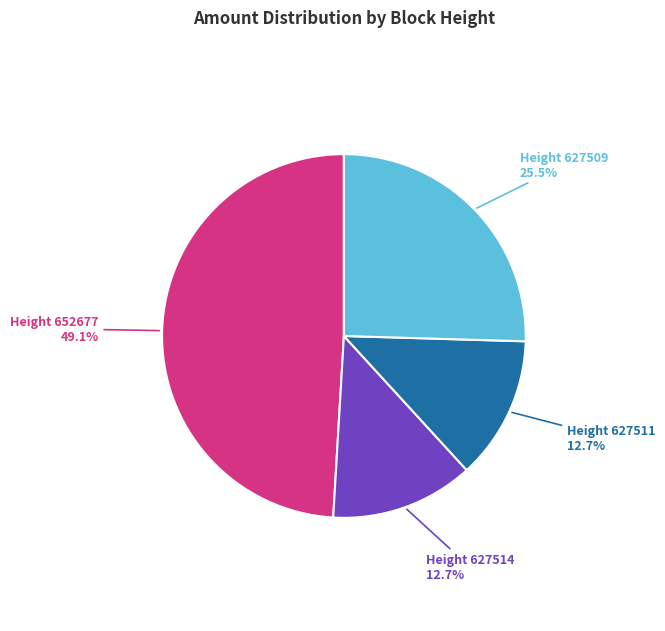

What is the largest slice in the pie chart?

Height 652677